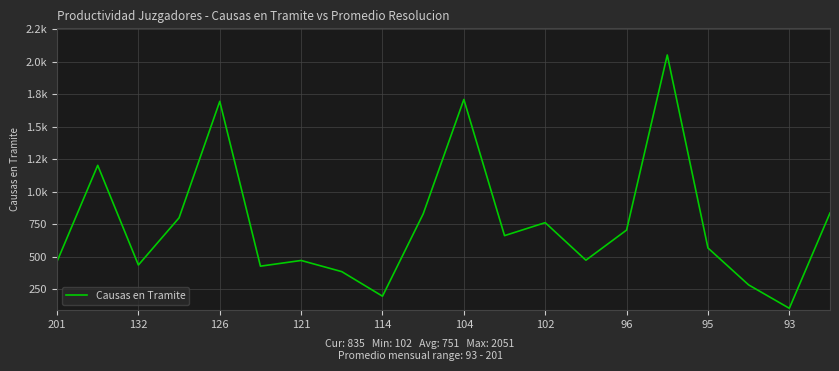

Does the chart have visible grid lines?

Yes